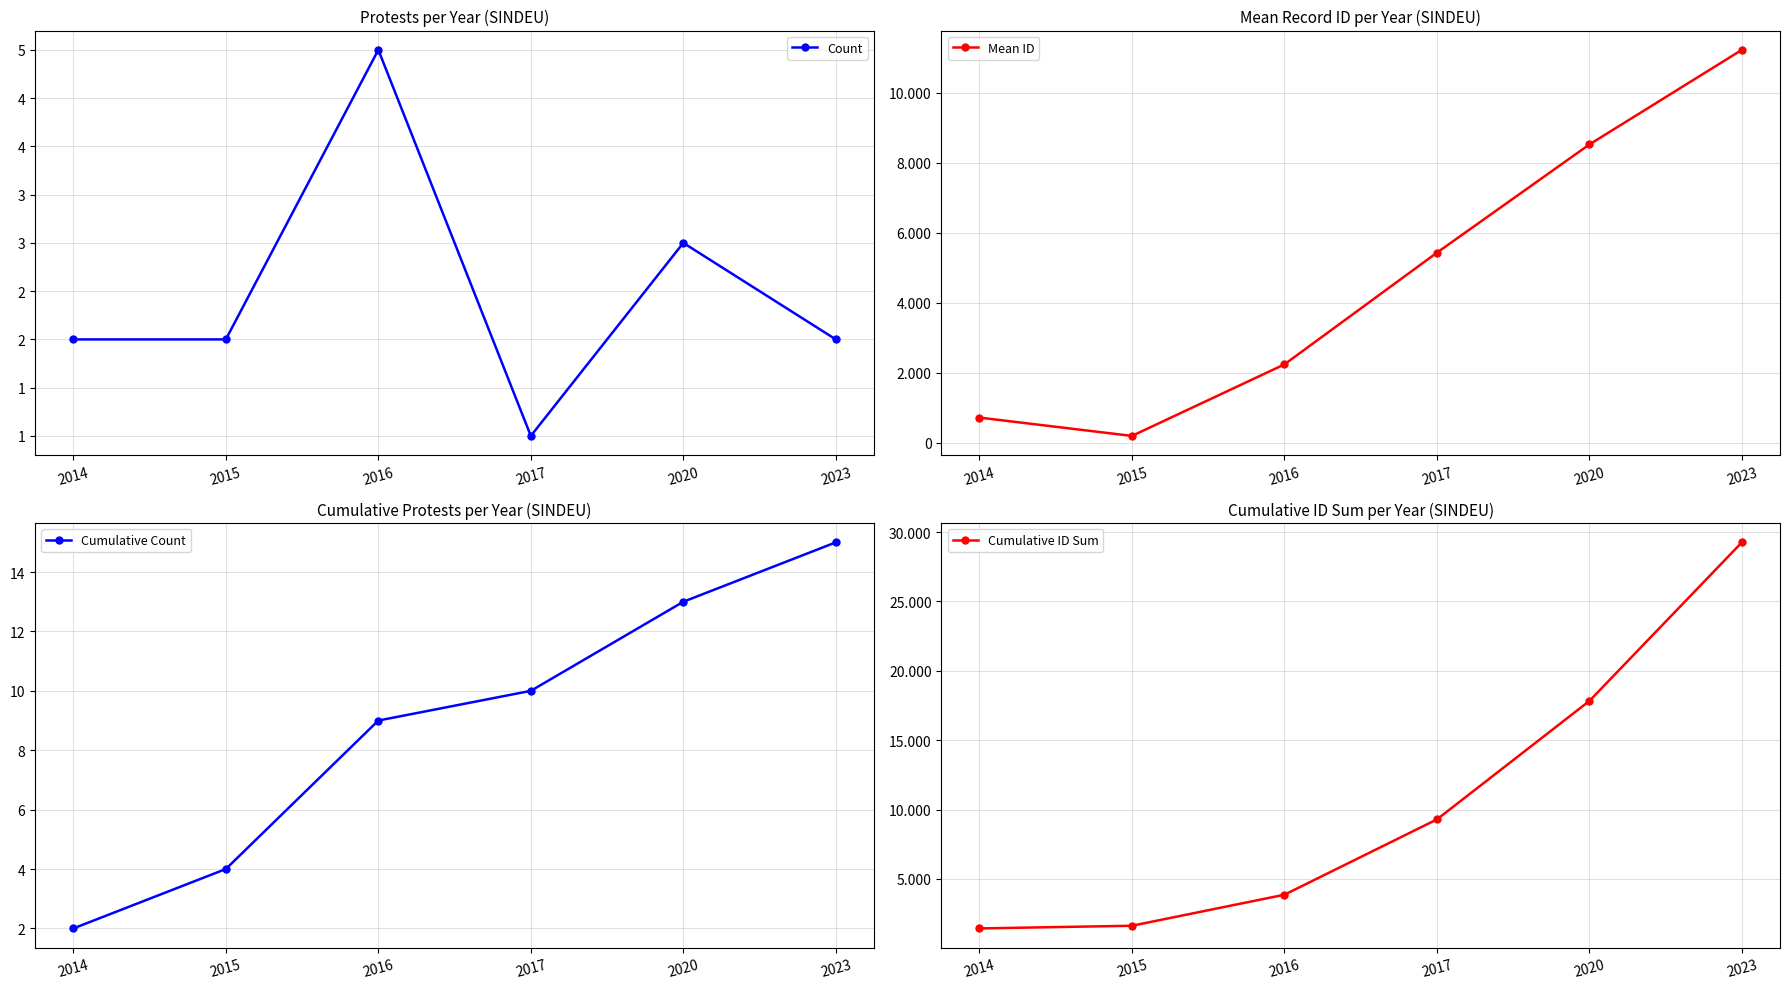

Is the value of Mean ID at 2020 greater than the value of Count at 2014?

Yes